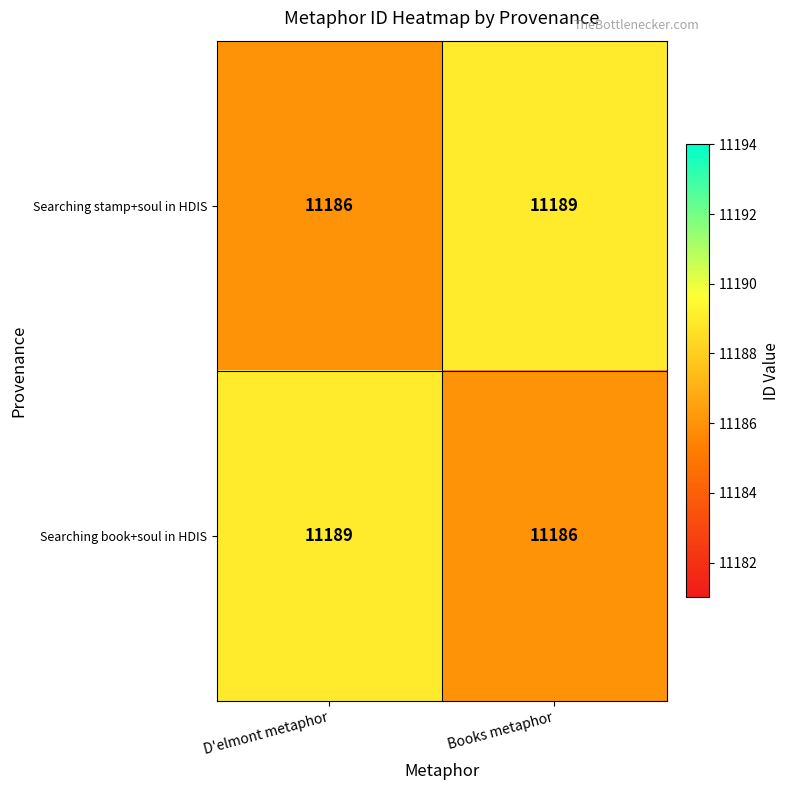

The Searching book+soul in HDIS series shows 11189 at D'elmont metaphor. True or false?

True